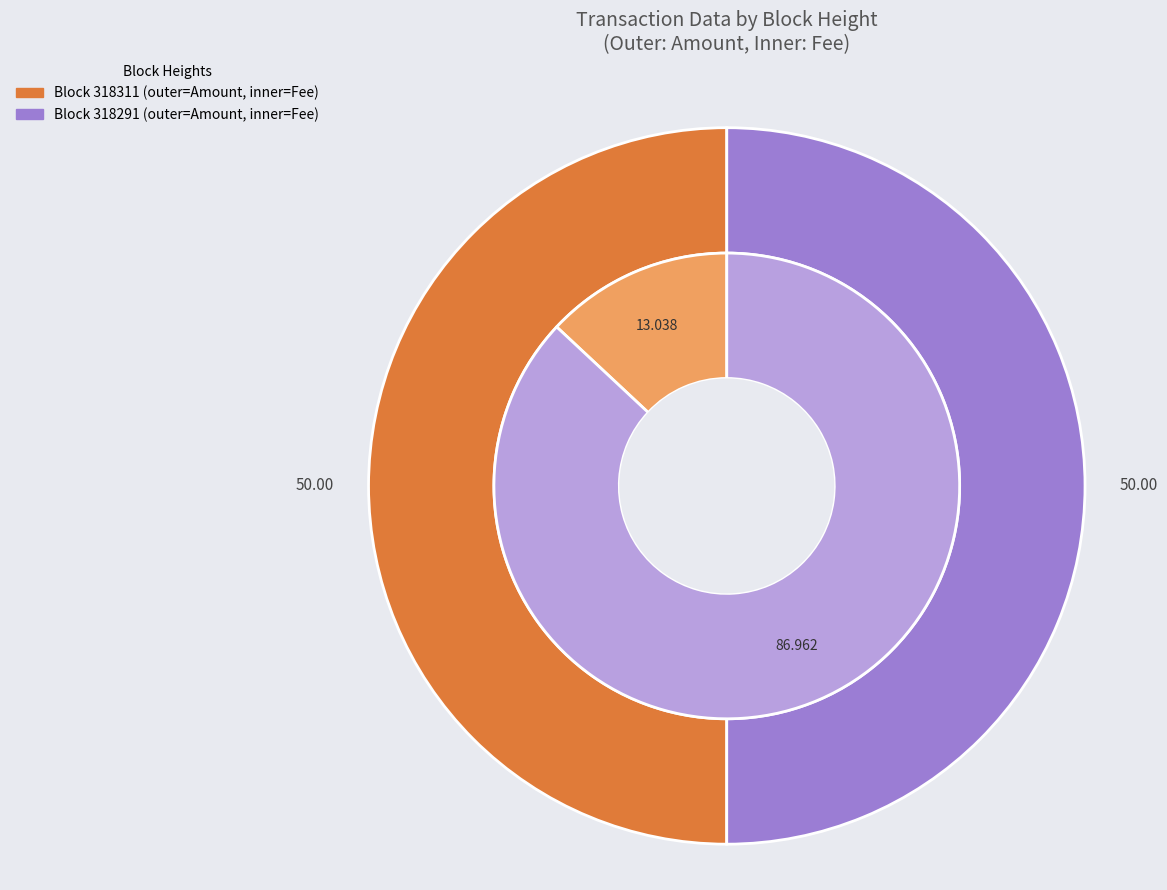

Which slice is the largest?

318291